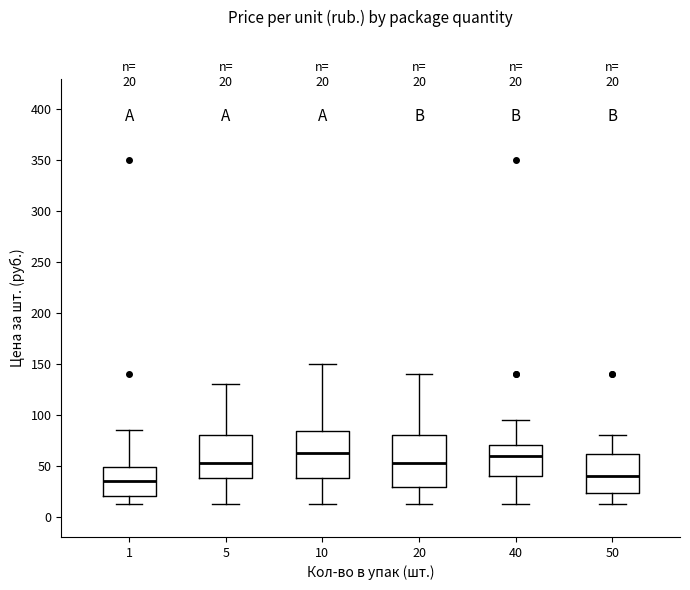

Comparing the boxes themselves (not the whiskers), which one is the tallest?

20